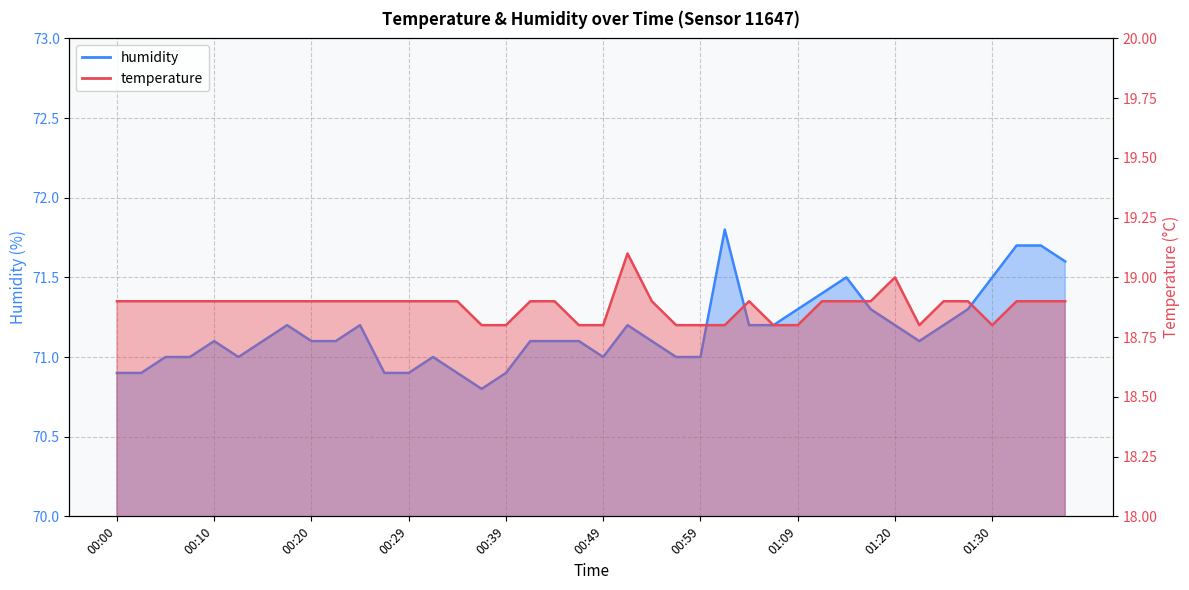

List the series in order of their peak value, highest first.

humidity, temperature